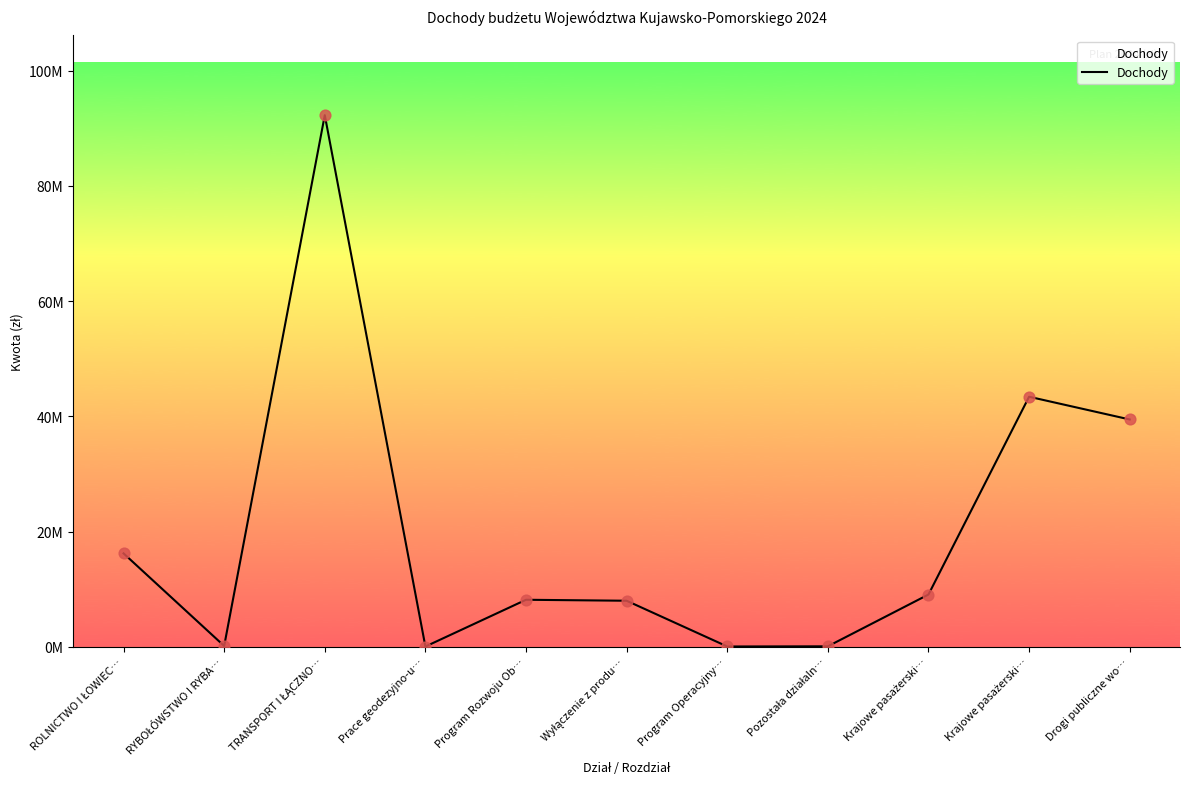

What is the ratio of the value at RYBOŁÓWSTWO I RYBA… to the value at Program Operacyjny…?

2.5